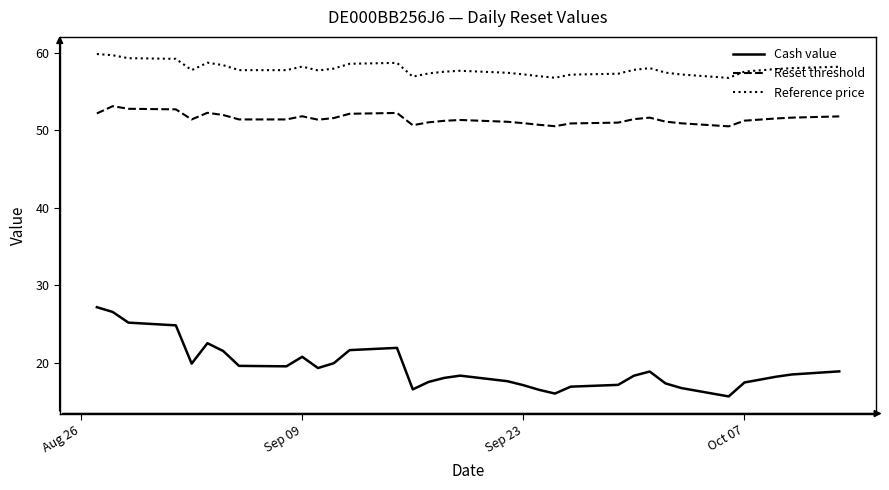

Rank the series by their maximum value, from highest to lowest.

Reference price, Reset threshold, Cash value